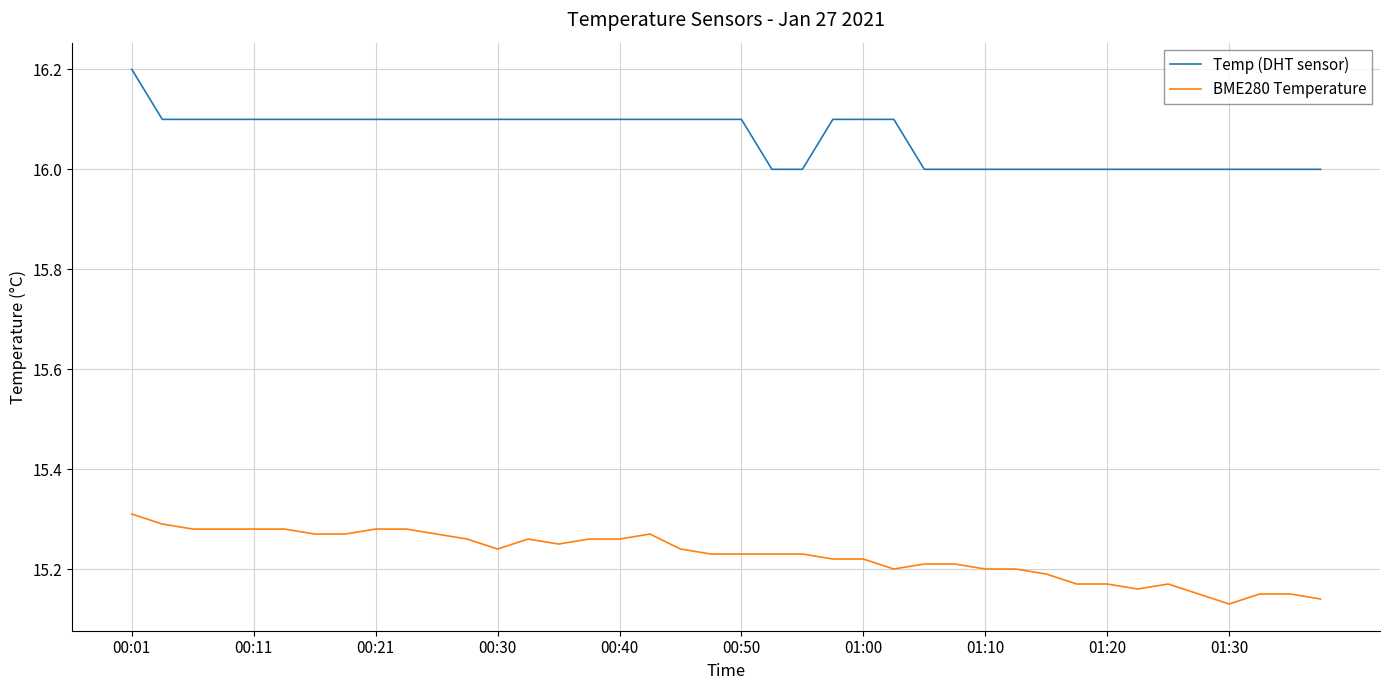

Rank the series by their average value, from highest to lowest.

Temp (DHT sensor), BME280 Temperature